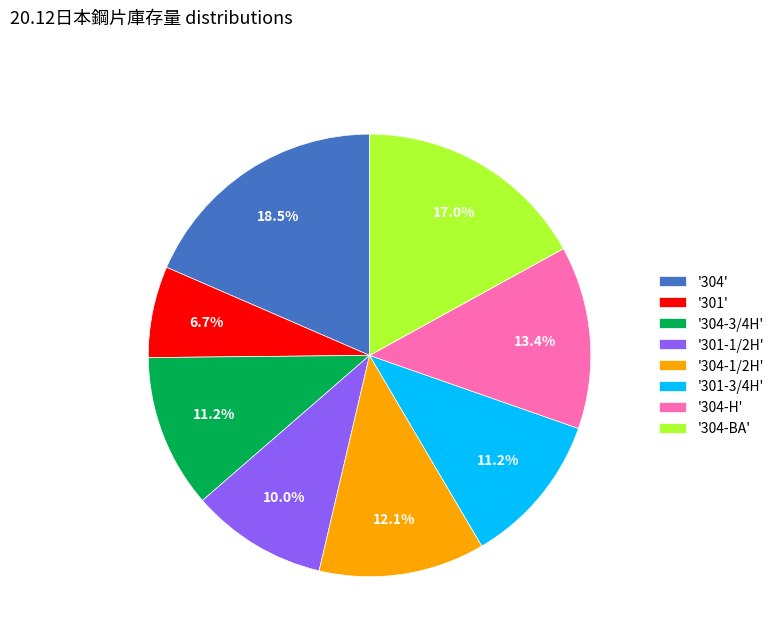

How many slices are in this pie chart?

8